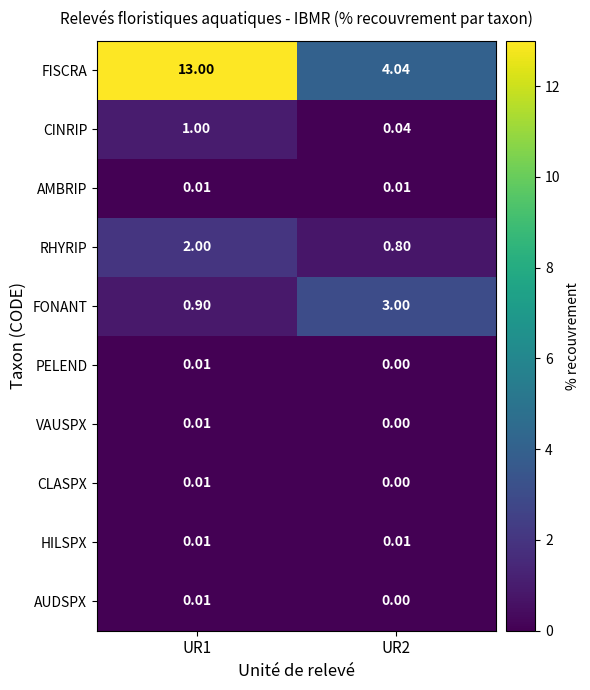

Is the value of FISCRA at UR2 greater than the value of CLASPX at UR1?

Yes